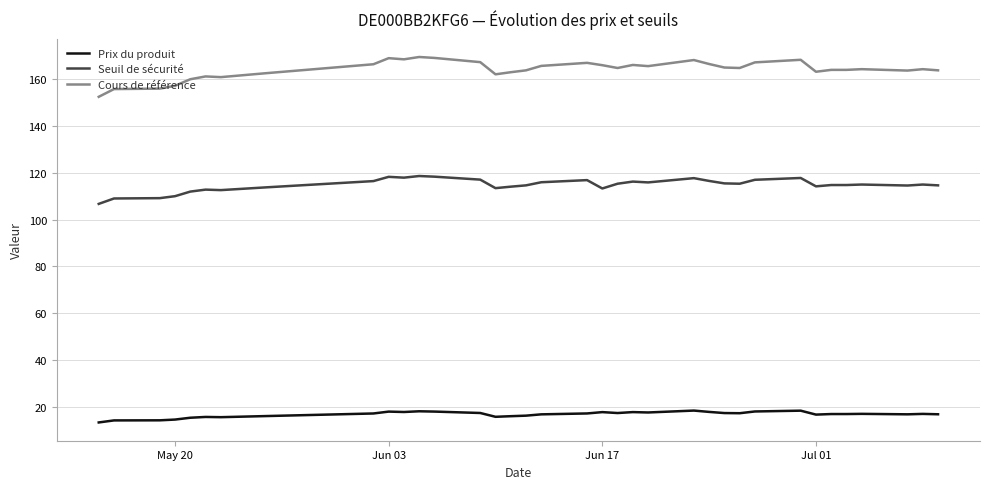

True or false: Cours de référence and Prix du produit intersect in this chart.

False